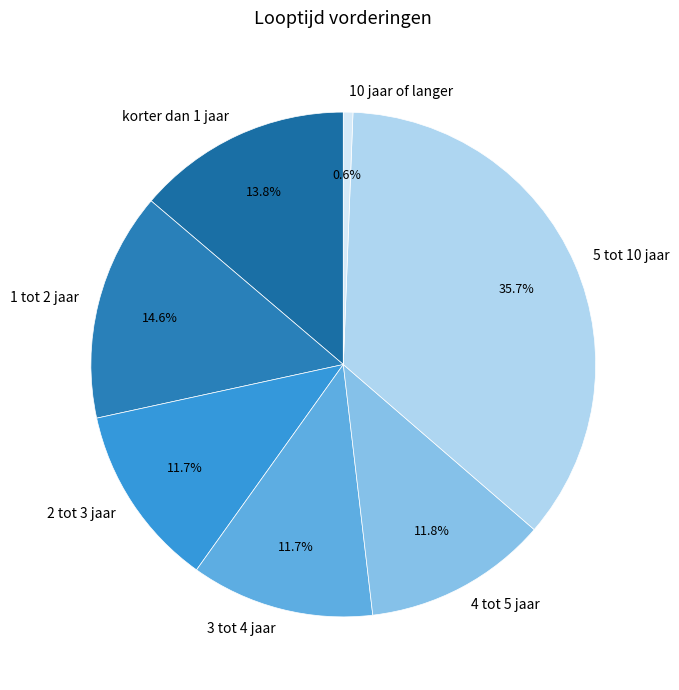

Which category has the smallest portion of the pie?

10 jaar of langer